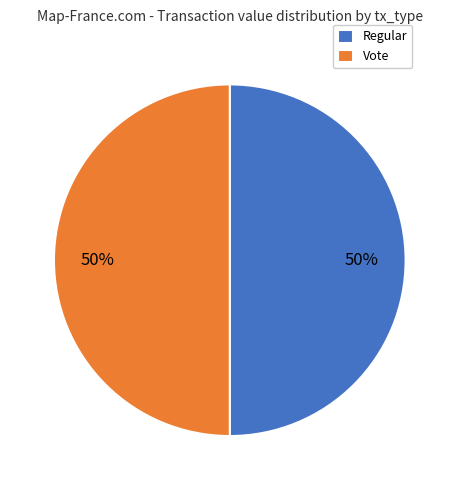

Approximately how many times larger is the value at Regular compared to Vote?

1.0